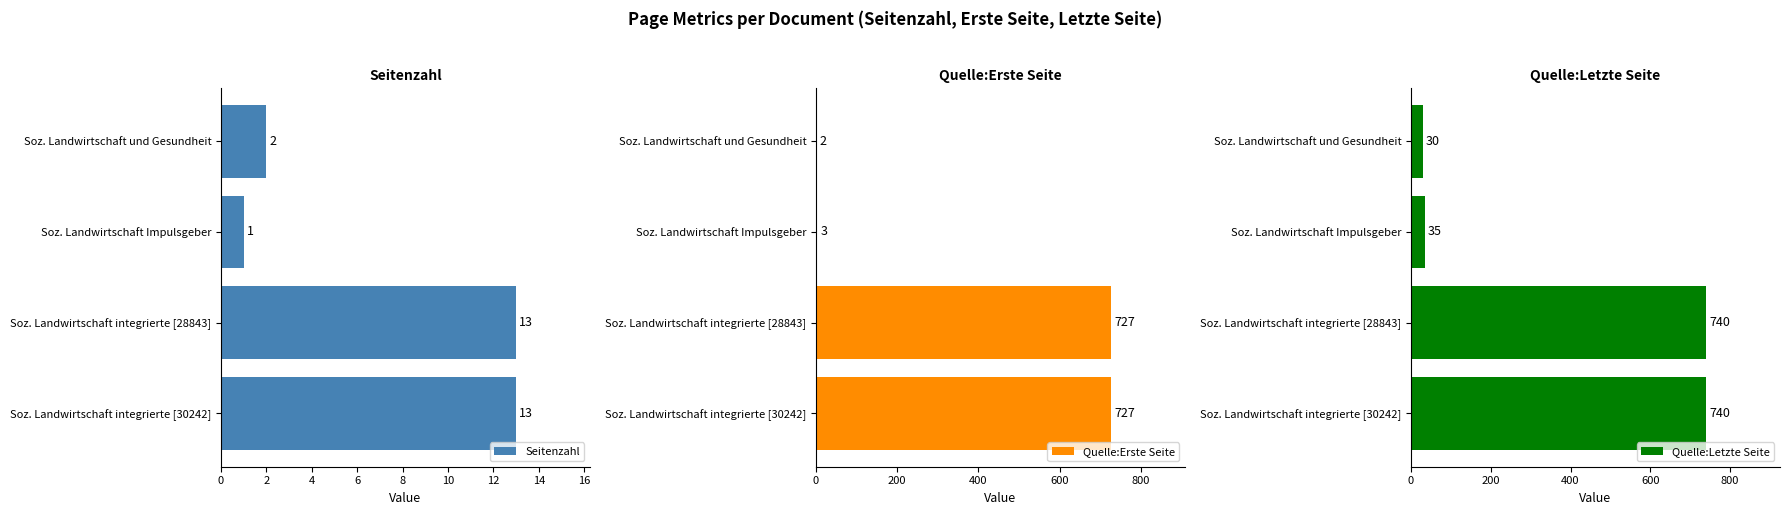

Is it true that Quelle:Letzte Seite equals 30 at Soz. Landwirtschaft und Gesundheit?

True